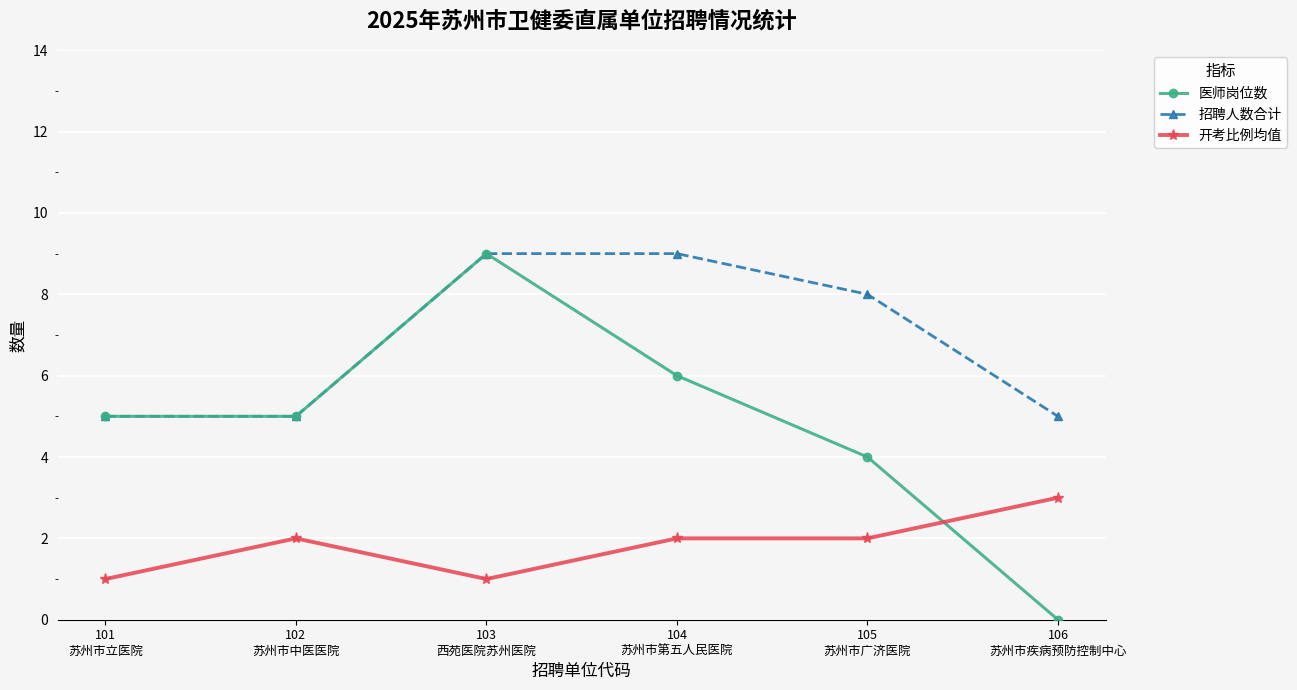

What is the lowest value of the 招聘人数合计 series?

5